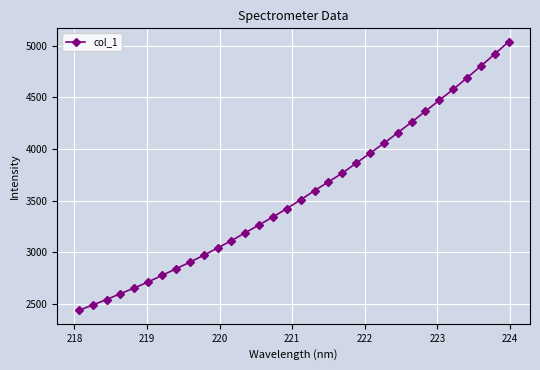

What is the smallest value displayed?

2437.0